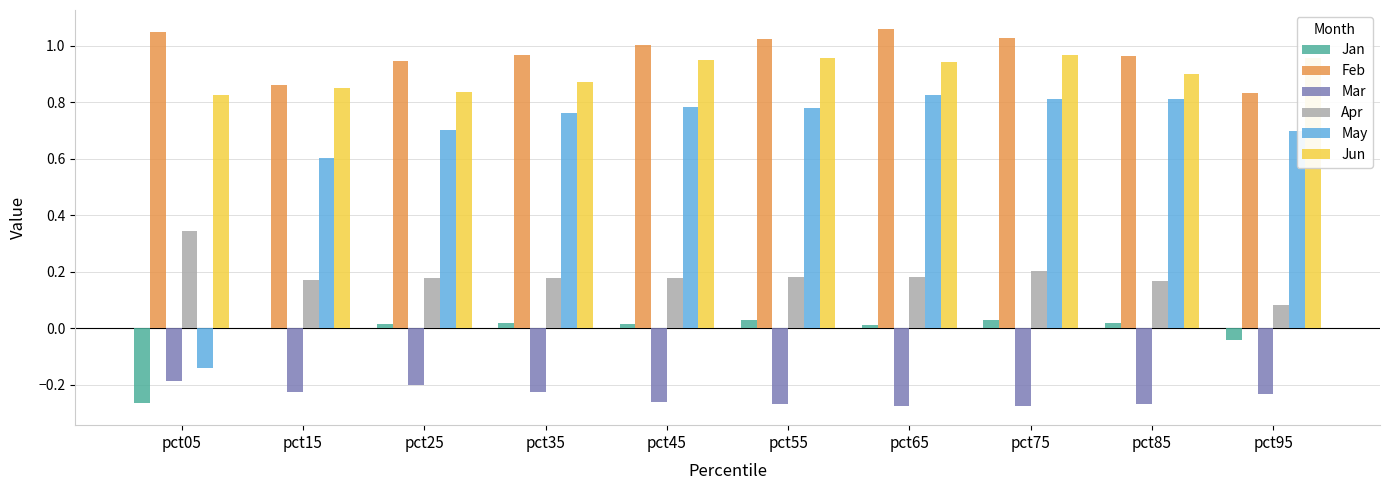

Is the value of Apr at pct45 greater than the value of Jan at pct95?

Yes